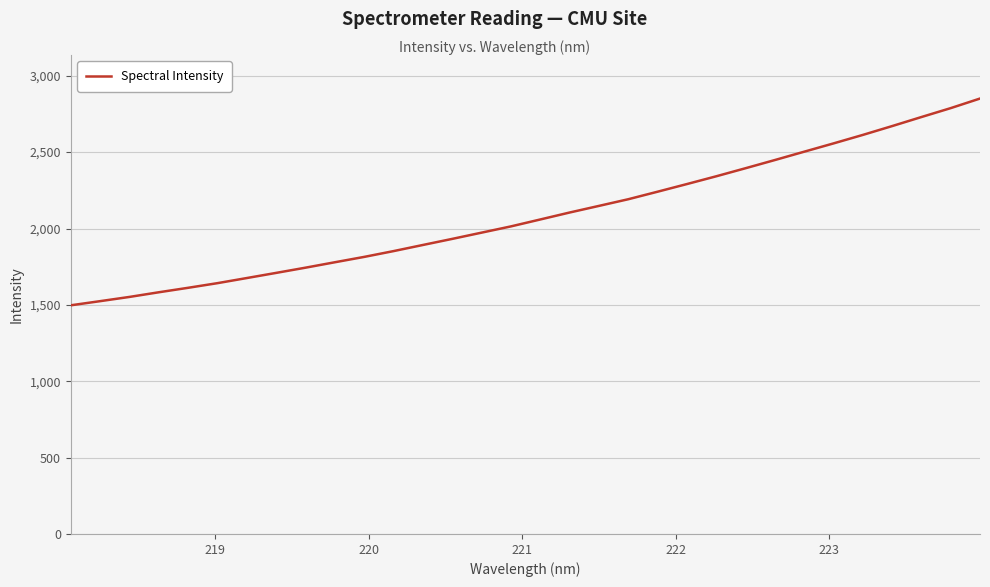

What is the maximum value shown in the chart?

2850.9